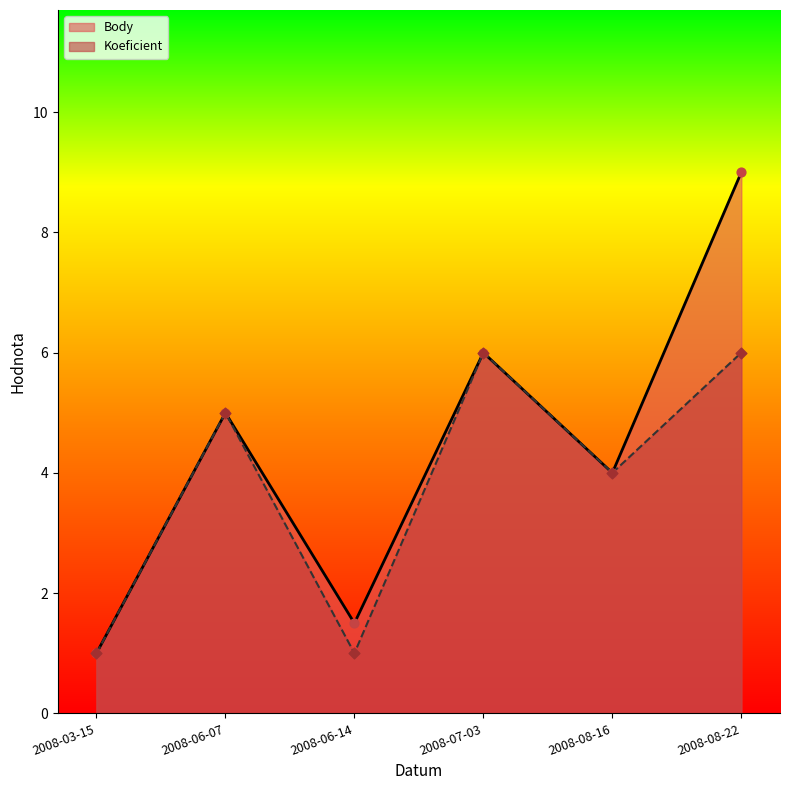

At how many categories does at least one series exceed 7?

1